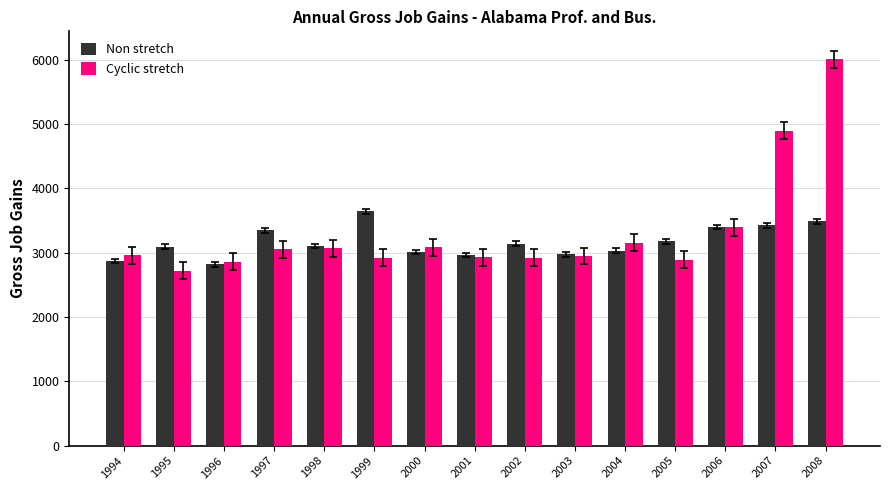

What is the sum of all Non stretch values?

47463